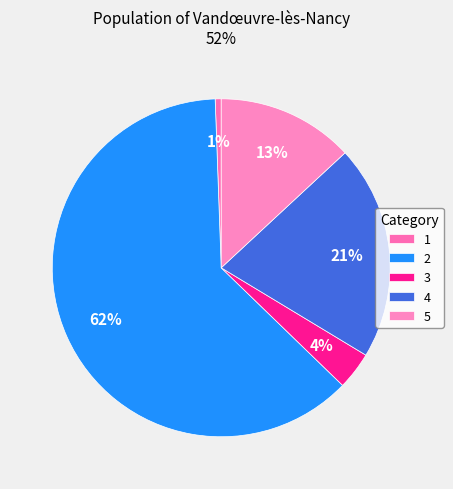

Is it true that 5 is 13% of the pie?

True